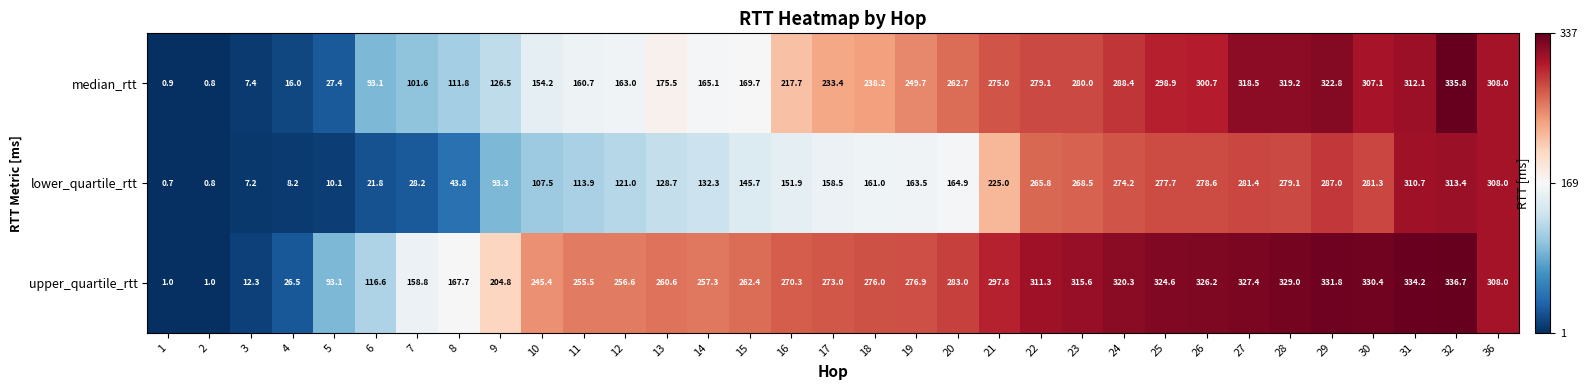

What is the greatest value displayed?

336.7